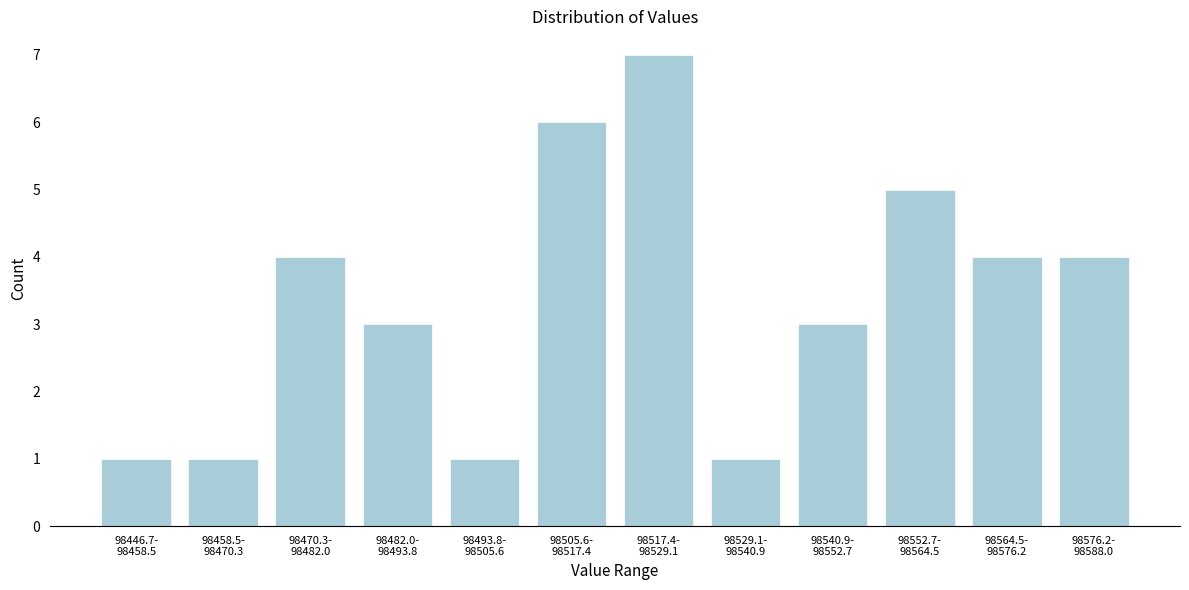

Reading left to right, list all the values displayed in this chart.

1	1	4	3	1	6	7	1	3	5	4	4